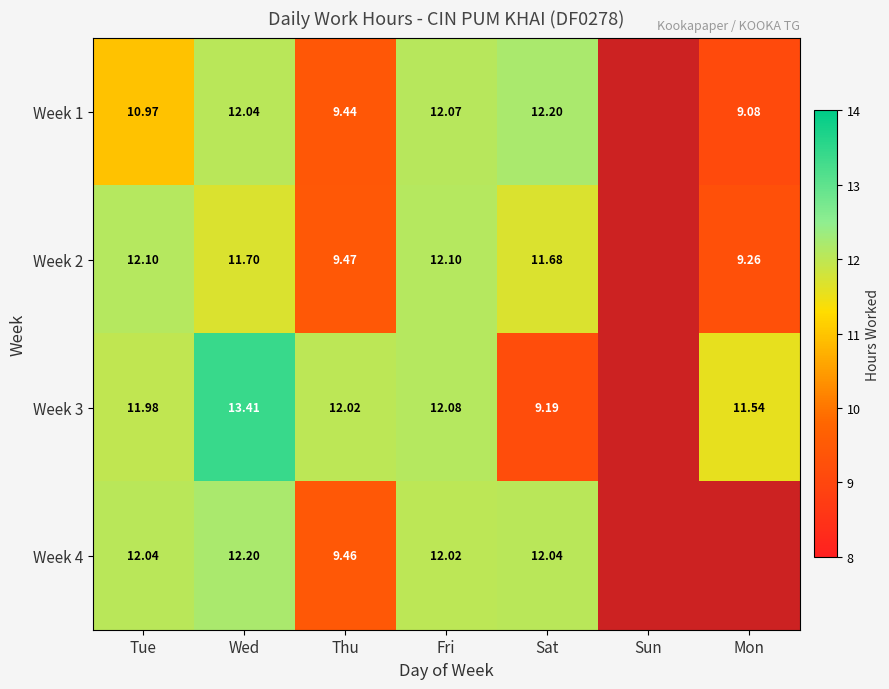

At which category is the sum across all series the highest?

Wed